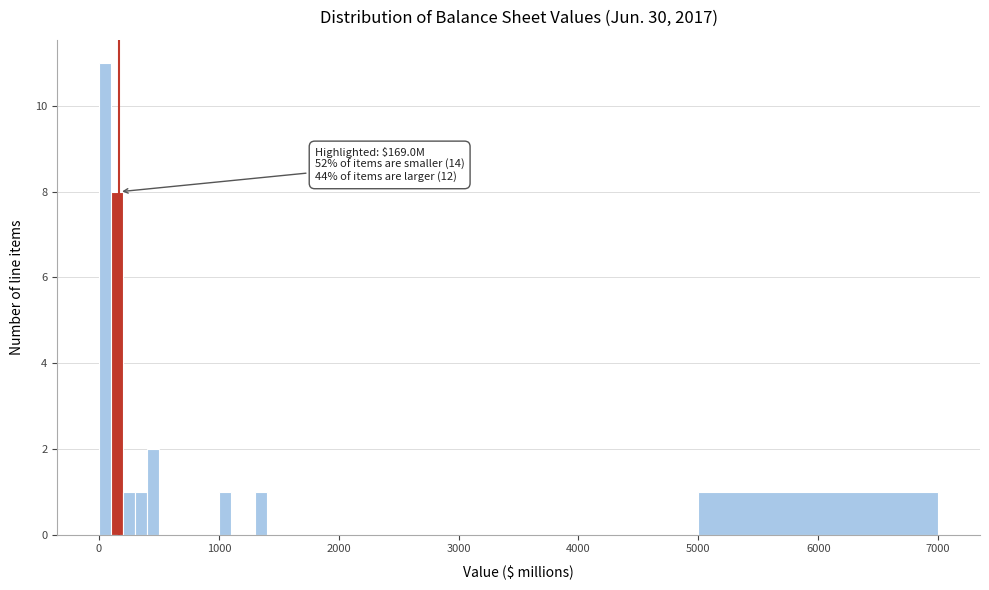

Read against the x-axis, roughly where is the centre of the tallest bar?

100